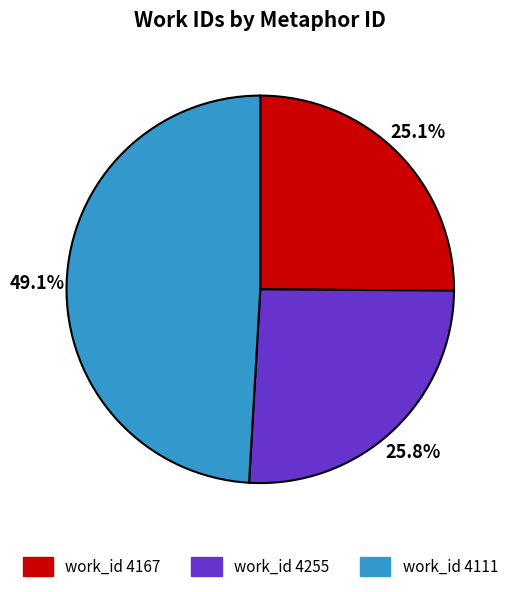

Does any single category account for the majority?

No